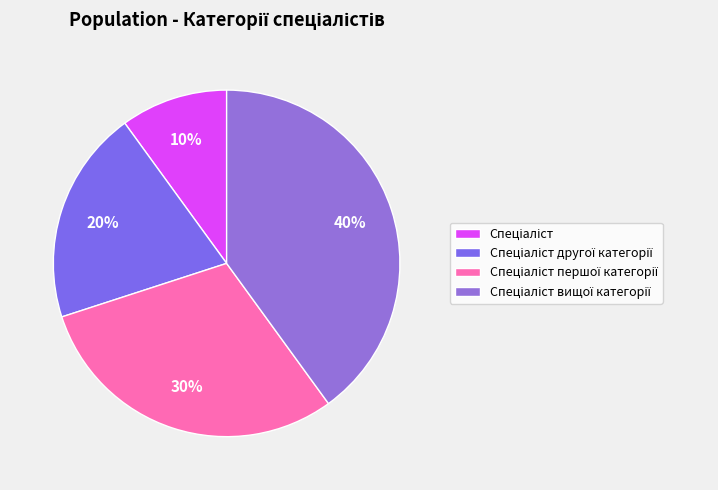

Does Спеціаліст вищої категорії account for over 50% of the chart?

No